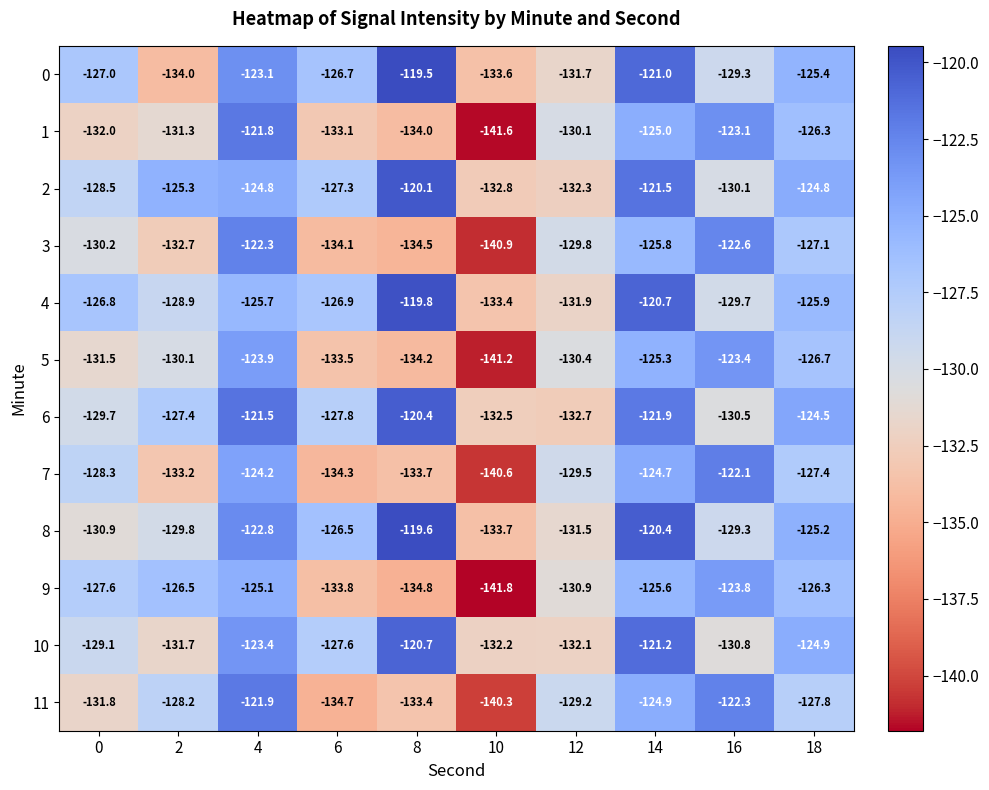

At which label does 1 first exceed -130?

4